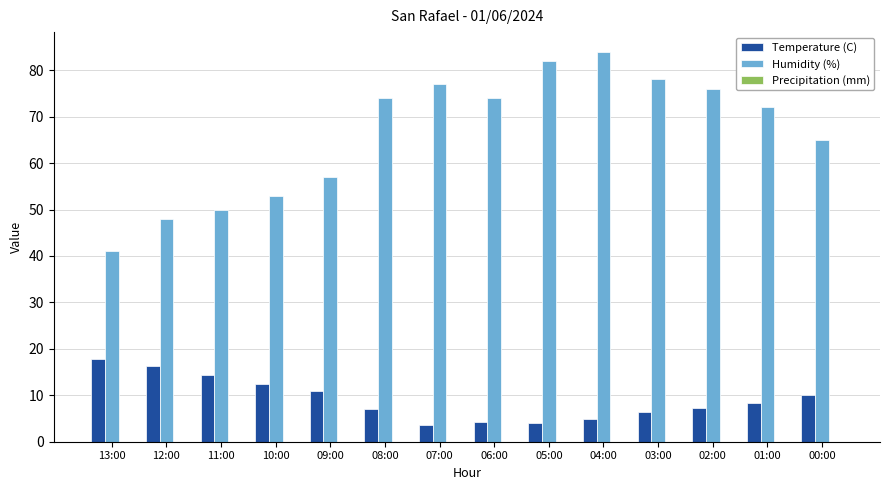

Count the number of categories in the chart.

14